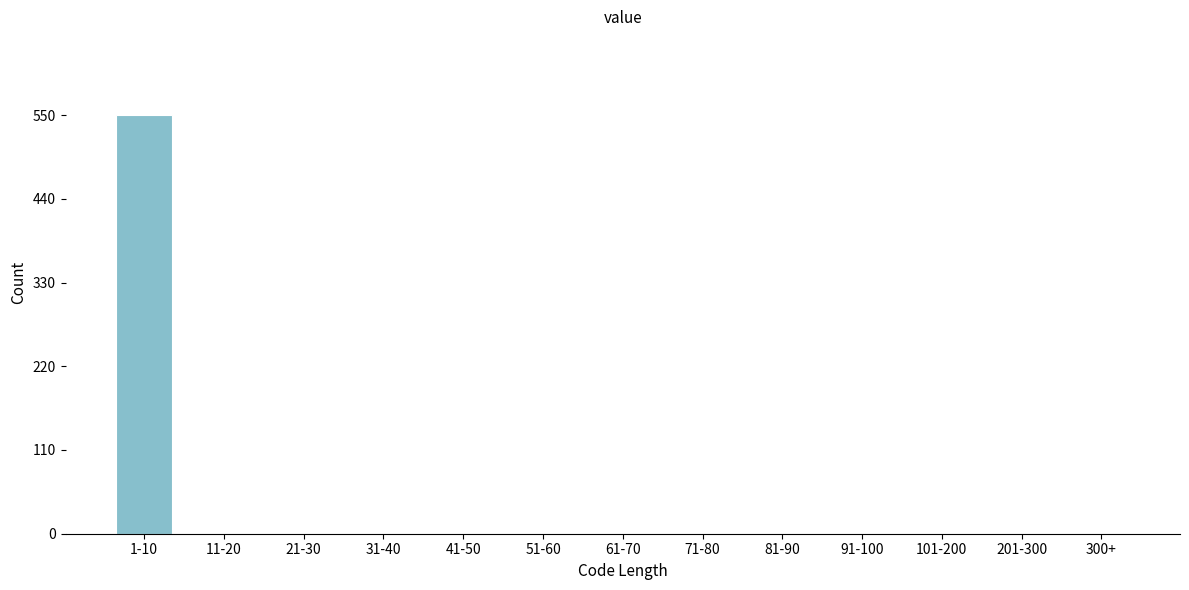

Reading left to right, transcribe all the data shown in this chart.

1-10=550	11-20=0	21-30=0	31-40=0	41-50=0	51-60=0	61-70=0	71-80=0	81-90=0	91-100=0	101-200=0	201-300=0	300+=0